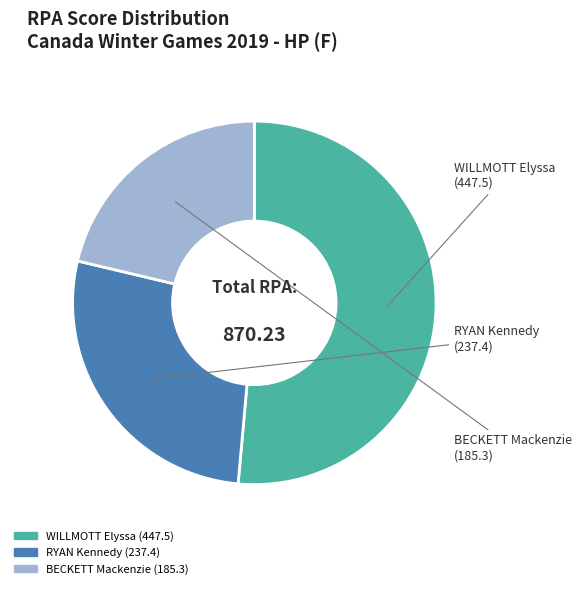

Rank the categories by value from lowest to highest.

BECKETT Mackenzie, RYAN Kennedy, WILLMOTT Elyssa